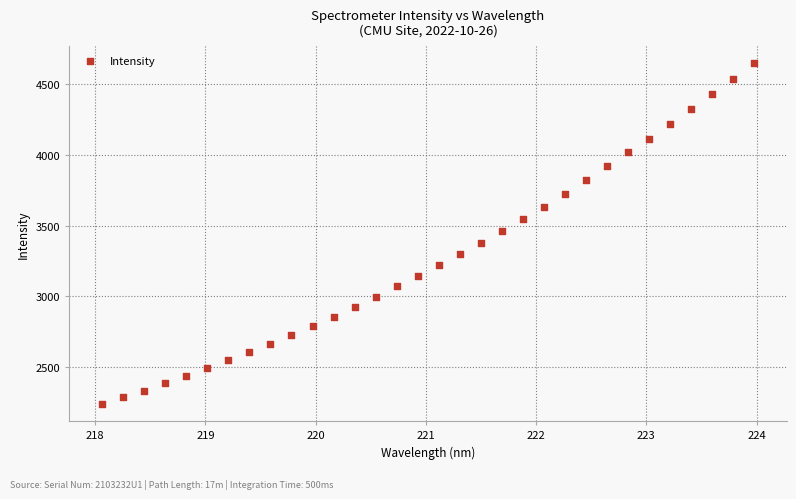

What is the range of Y values (max minus min)?

2413.3